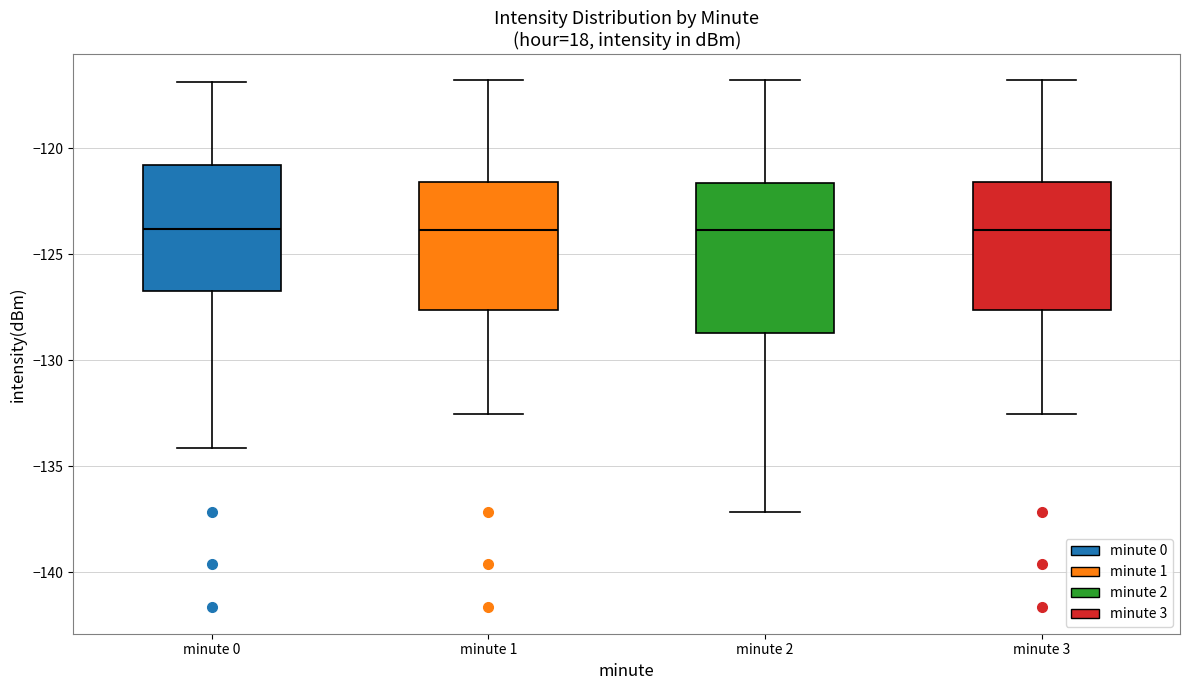

Where is the upper edge of the box for minute 0 on the y-axis? The values are not printed on the chart, so give them approximately, as read against the axis.

-121.0